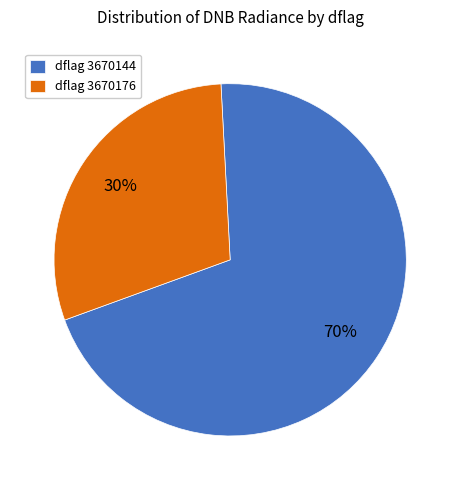

How many segments does this pie chart have?

2